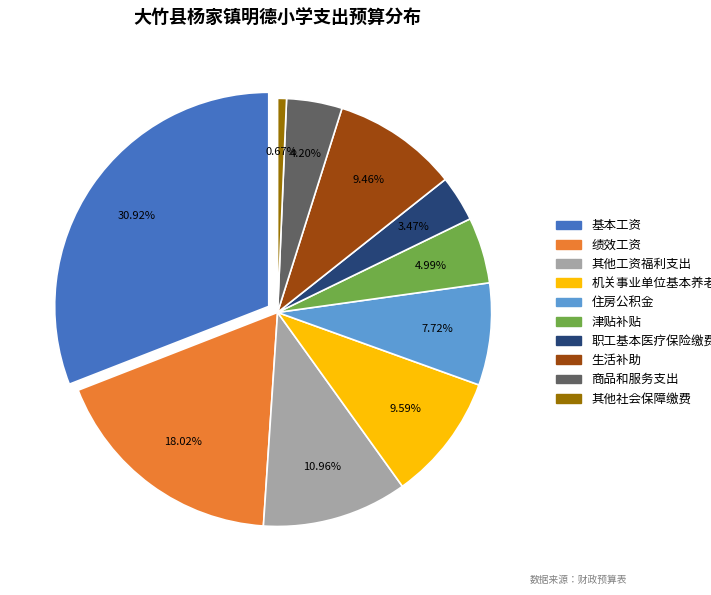

What is the total percentage of 生活补助 and 其他工资福利支出?

20.4%